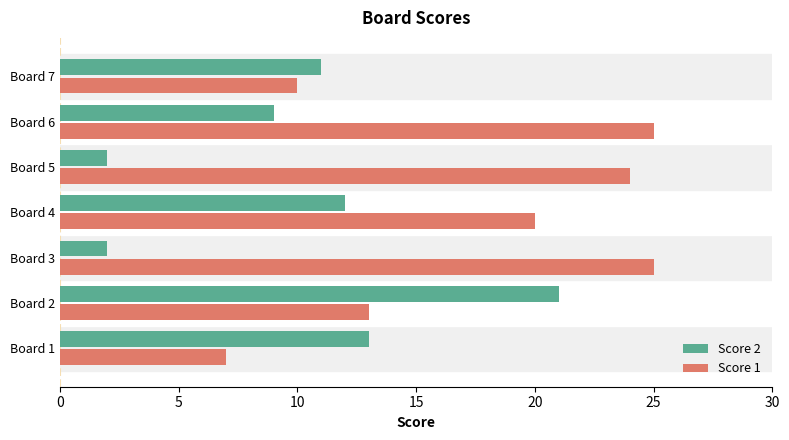

What is the average value of the Score 1 series?

18